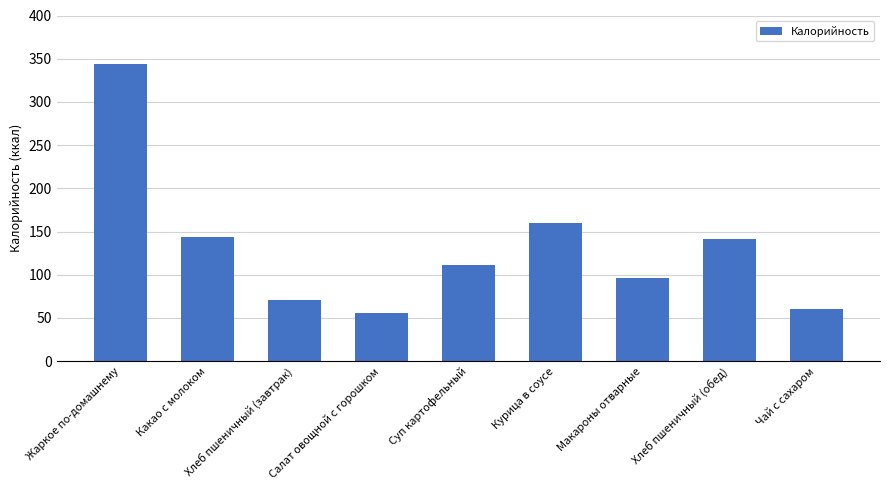

Which category has the highest value across all series?

Жаркое по-домашнему